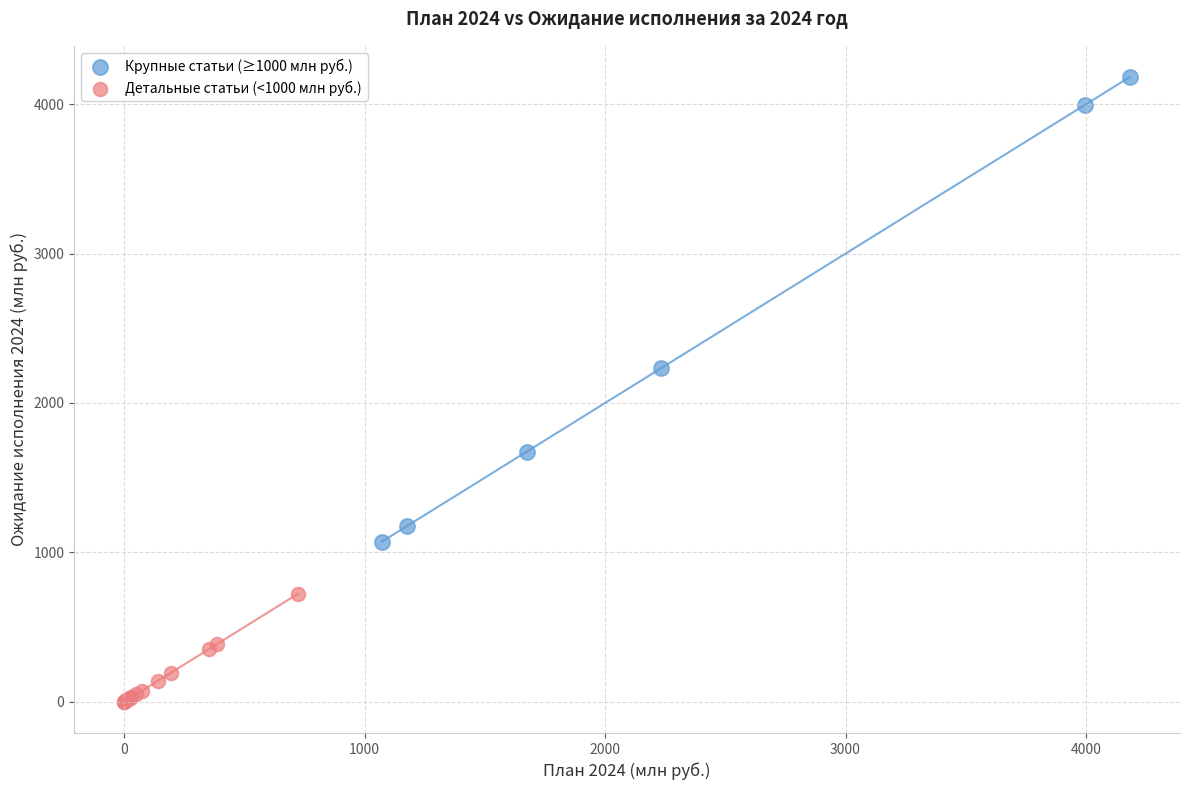

Which series contains the lowest Y value?

Детальные статьи (<1000 млн руб.)